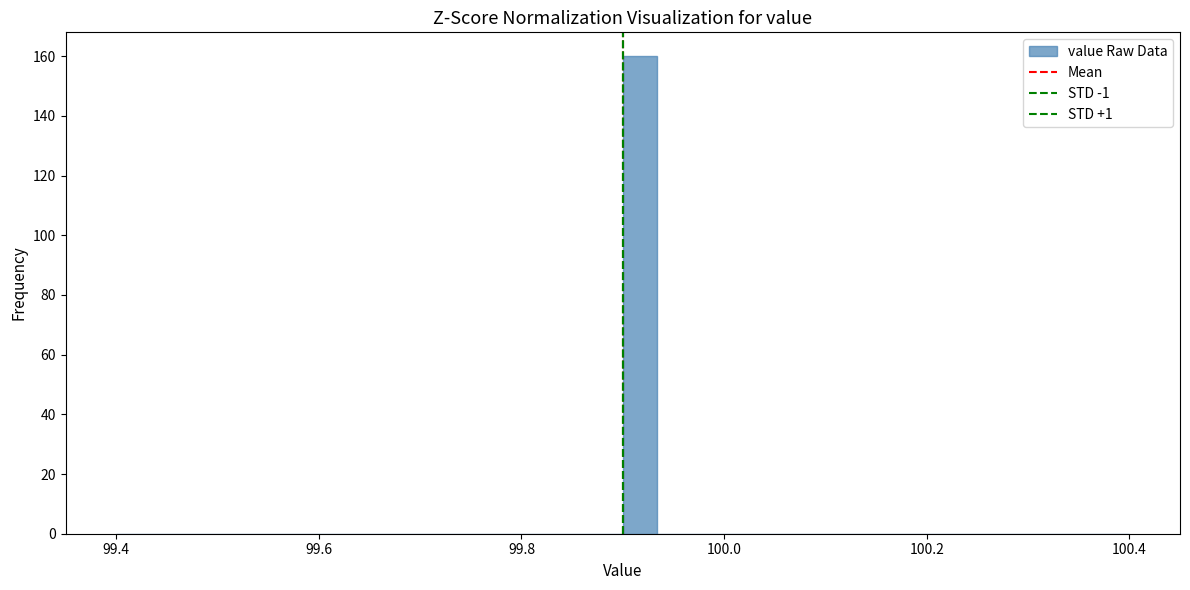

Around what value on the x-axis is the tallest bar? Give the approximate position of its centre, as read against the axis.

99.92